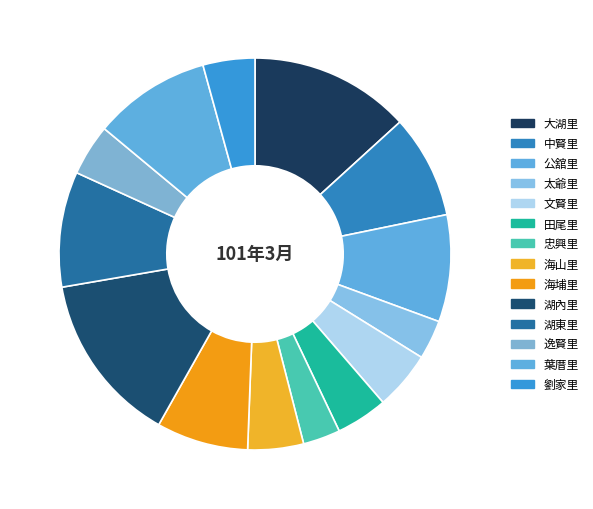

Count the number of slices in the pie.

14